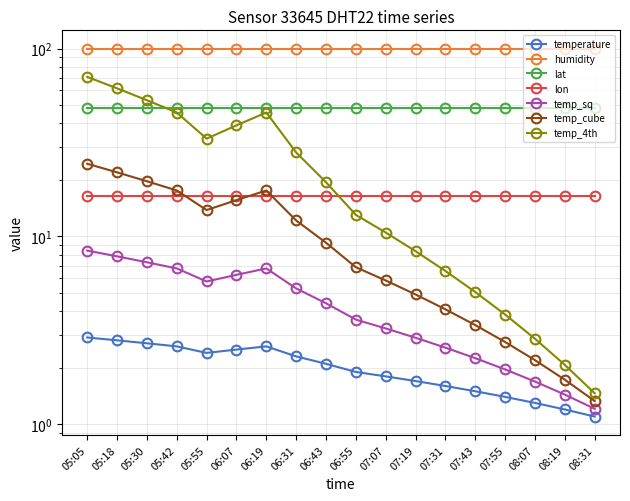

Count the number of categories in the chart.

18